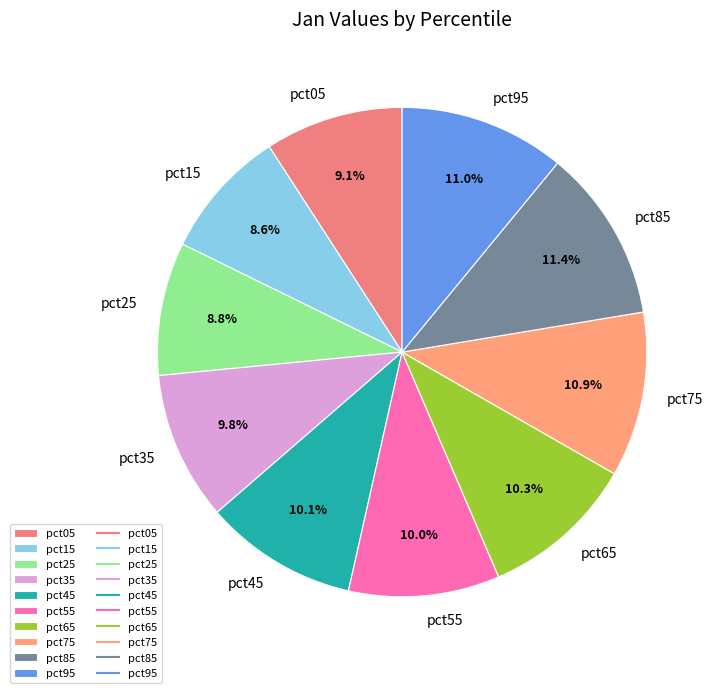

What percentage is the pct95 slice, to the nearest percent?

11%